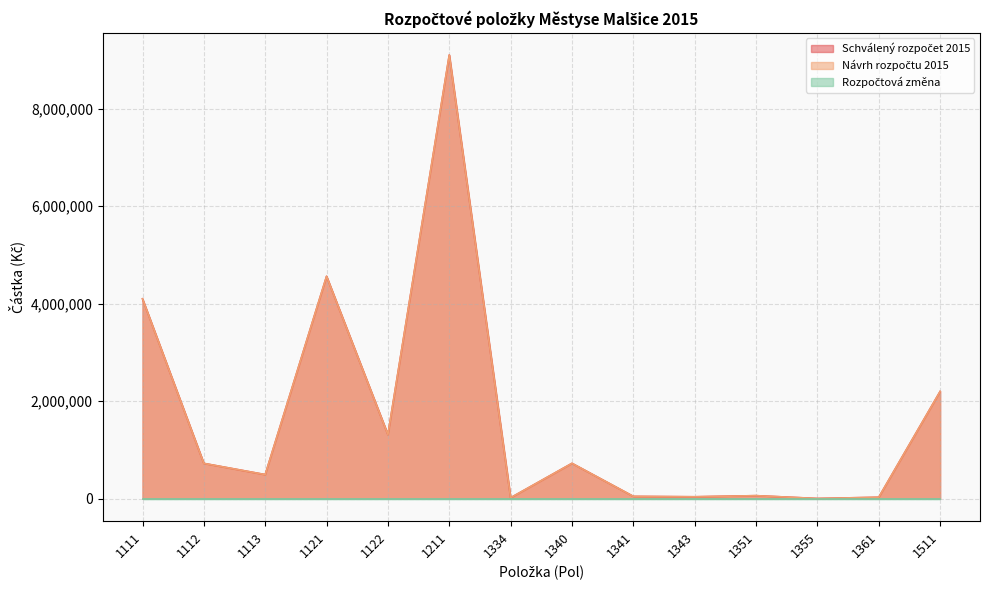

True or false: Návrh rozpočtu 2015 has more than 2 interior local peaks.

True